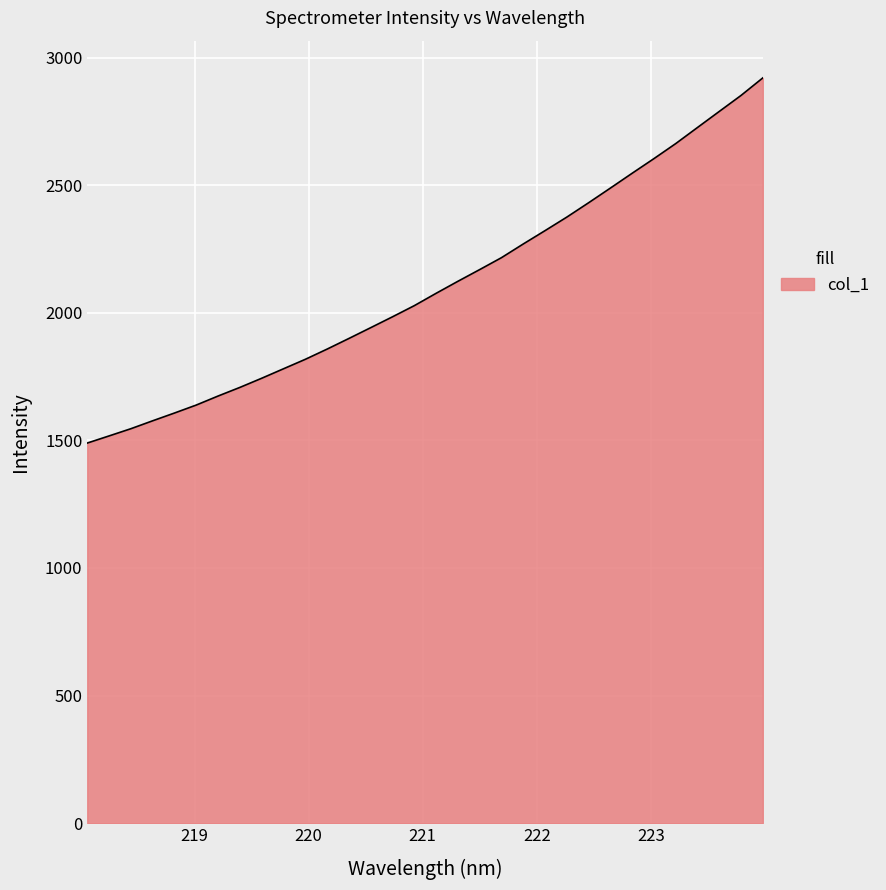

What is the greatest value displayed?

2920.8